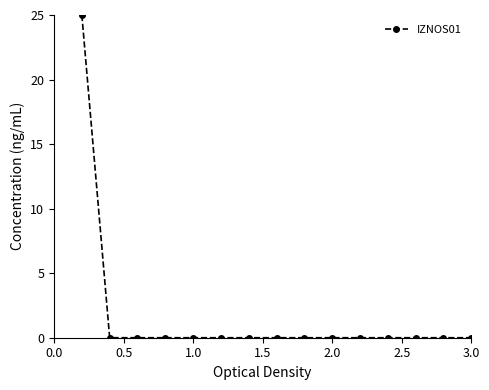

Reading left to right, what are all the values shown in this chart?

25	0	0	0	0	0	0	0	0	0	0	0	0	0	0